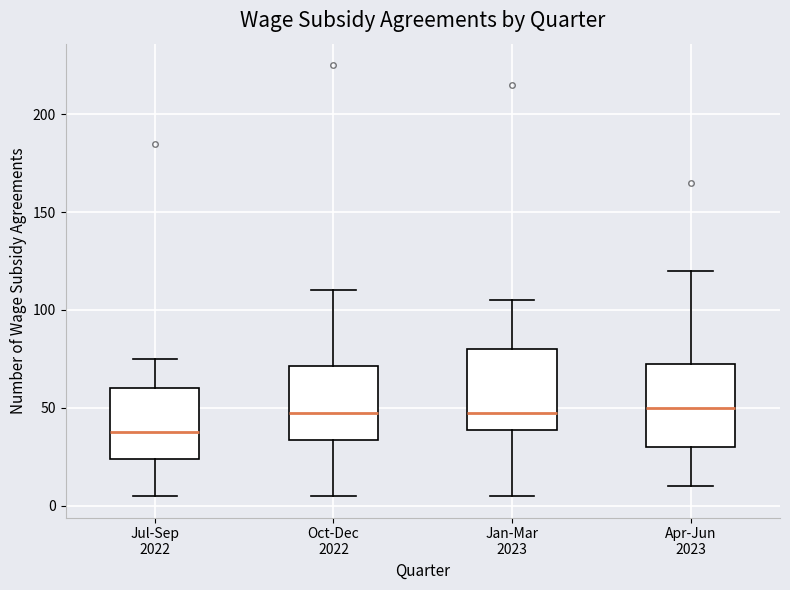

Reading left to right, read every box against the y-axis: the position of its median line, the range the box covers, and the ends of its whiskers. The values are not printed on the chart, so give them approximately, as read against the axis.

Jul-Sep 2022: median 40, box 25 to 60, whiskers 5 to 75
Oct-Dec 2022: median 50, box 35 to 70, whiskers 5 to 110
Jan-Mar 2023: median 50, box 40 to 80, whiskers 5 to 105
Apr-Jun 2023: median 50, box 30 to 75, whiskers 10 to 120